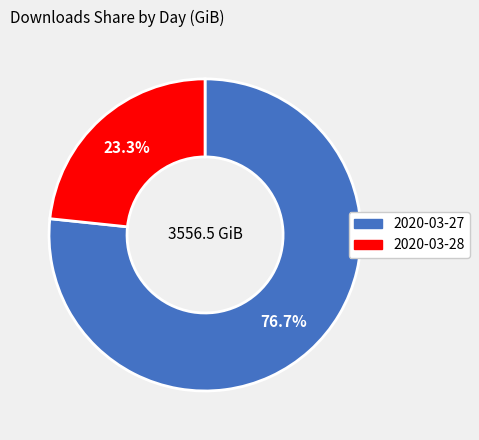

What percentage is the 2020-03-28 slice, to the nearest percent?

23%